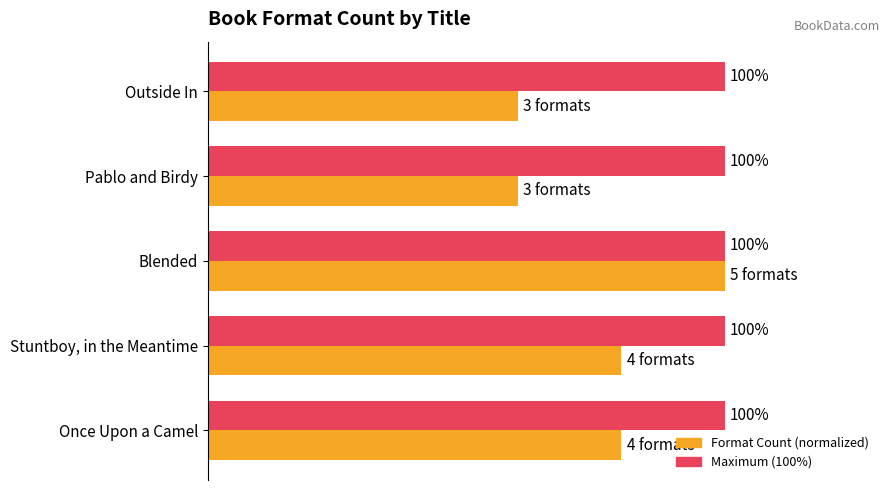

At Stuntboy, in the Meantime, list the series in order from smallest to largest.

Format Count (normalized), Maximum (100%)